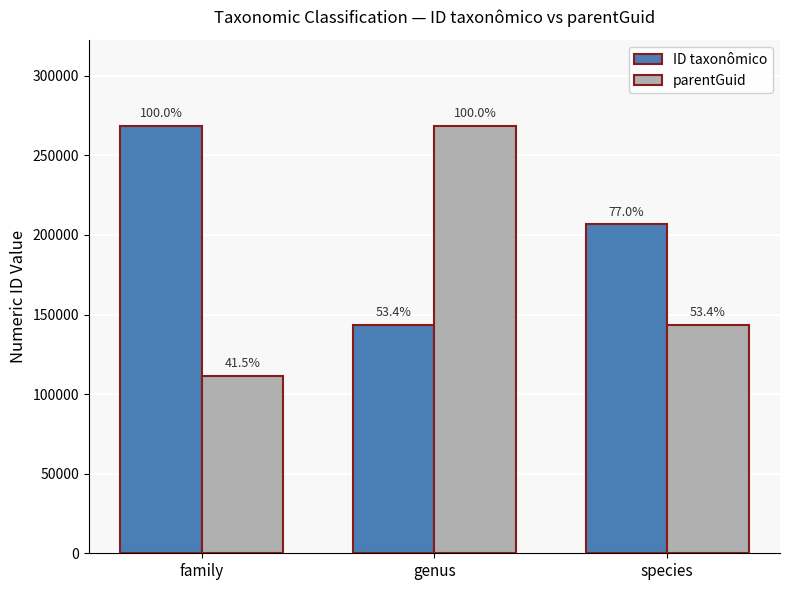

How many groups of bars are there?

3